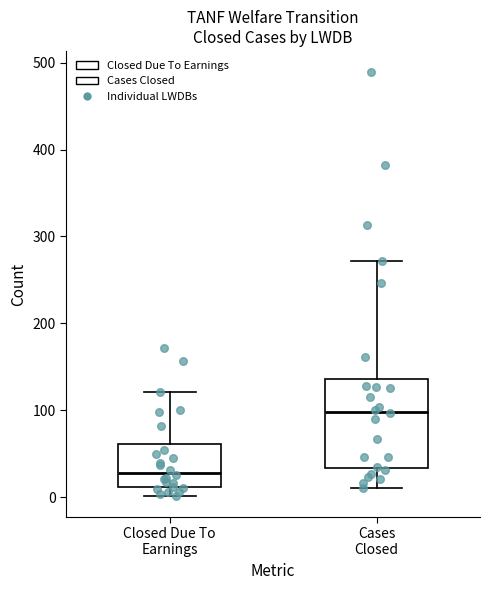

Reading left to right, transcribe this box plot: for each box, give where its median line is, the range the box spans, and where its two whiskers end, as read against the y-axis. The values are not printed on the chart, so give them approximately, as read against the axis.

Closed Due To Earnings: median 30, box 10 to 60, whiskers 0 to 120
Cases Closed: median 100, box 30 to 140, whiskers 10 to 270